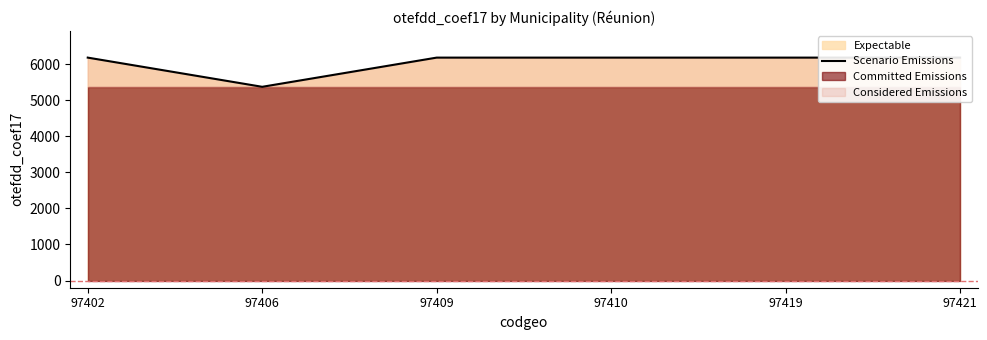

Reading right to left, list all the values displayed in this chart.

6184	6184	6184	6184	5374	6184